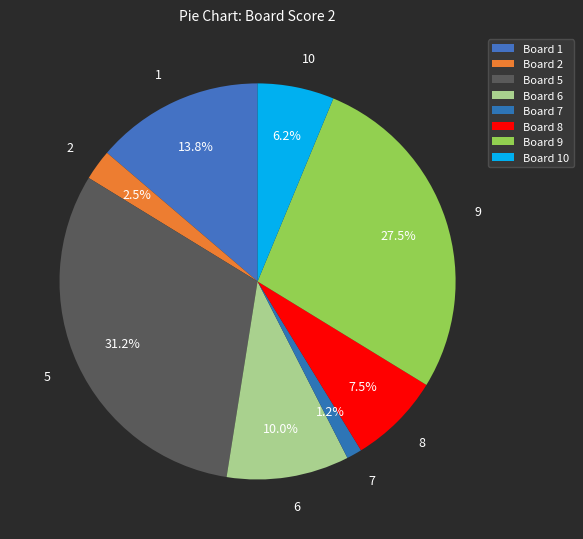

Does any single category account for the majority?

No